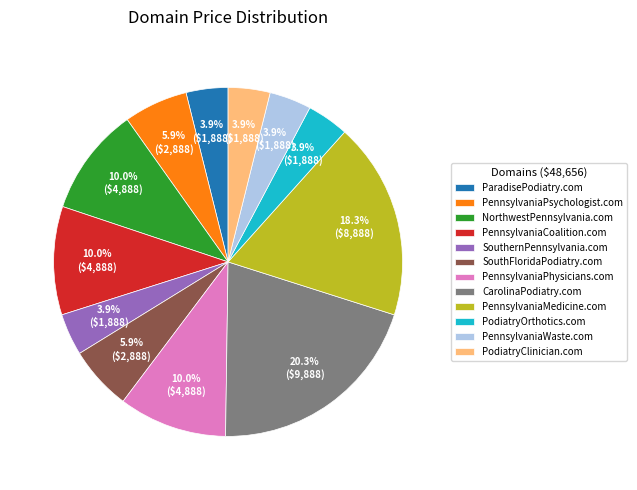

What is the ratio of the value at SouthFloridaPodiatry.com to the value at PennsylvaniaCoalition.com?

0.6